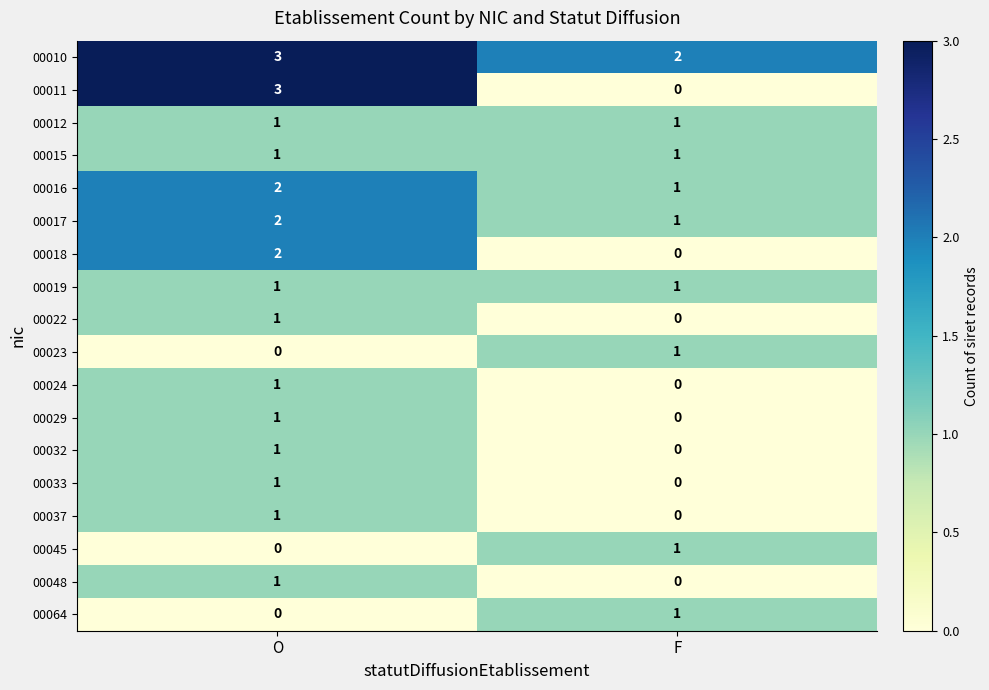

True or false: 00012 has a value of 1 at O.

True